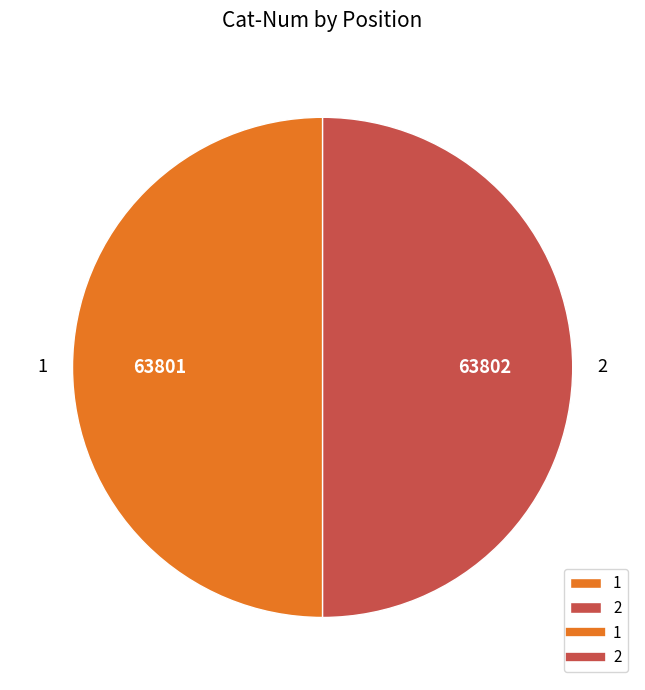

Approximately how many times larger is the value at 2 compared to 1?

1.0